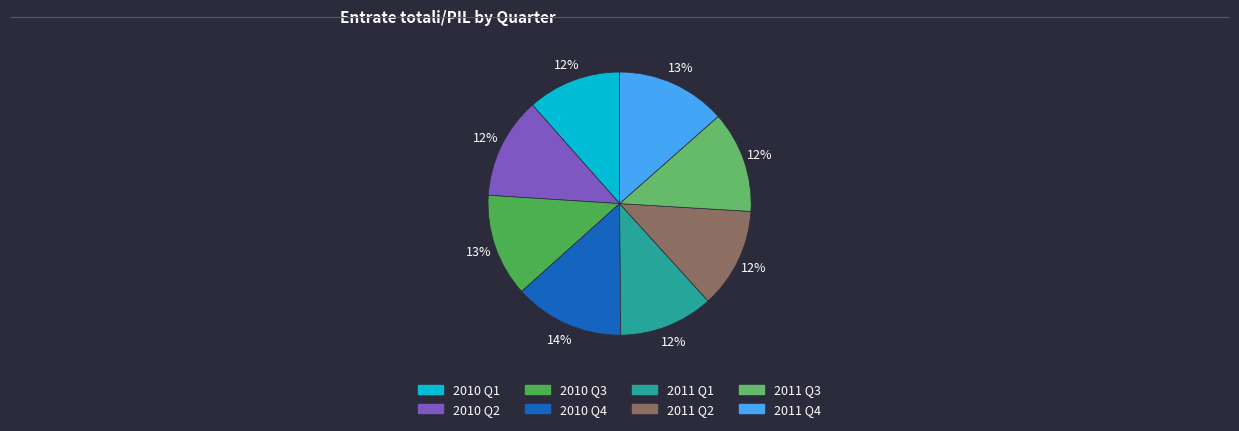

Count the number of slices in the pie.

8